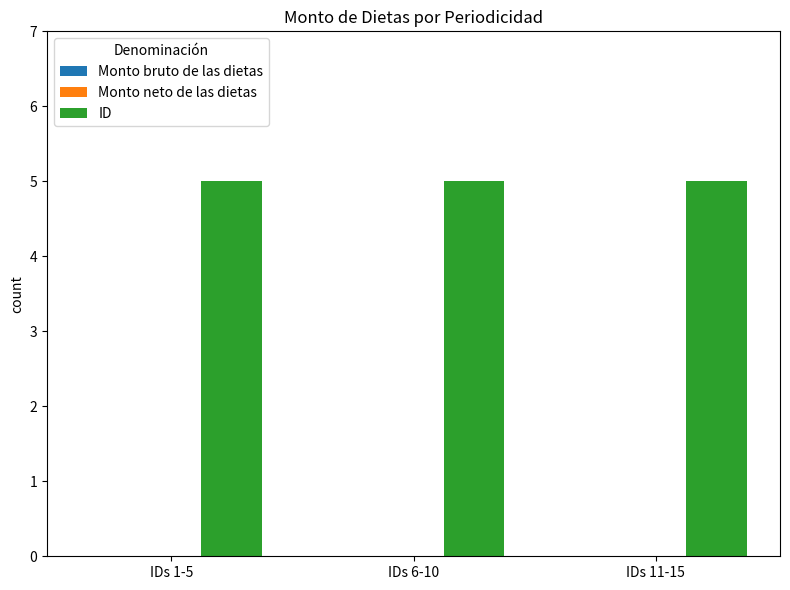

What is the label of the 1st bar from the right?

IDs 11-15